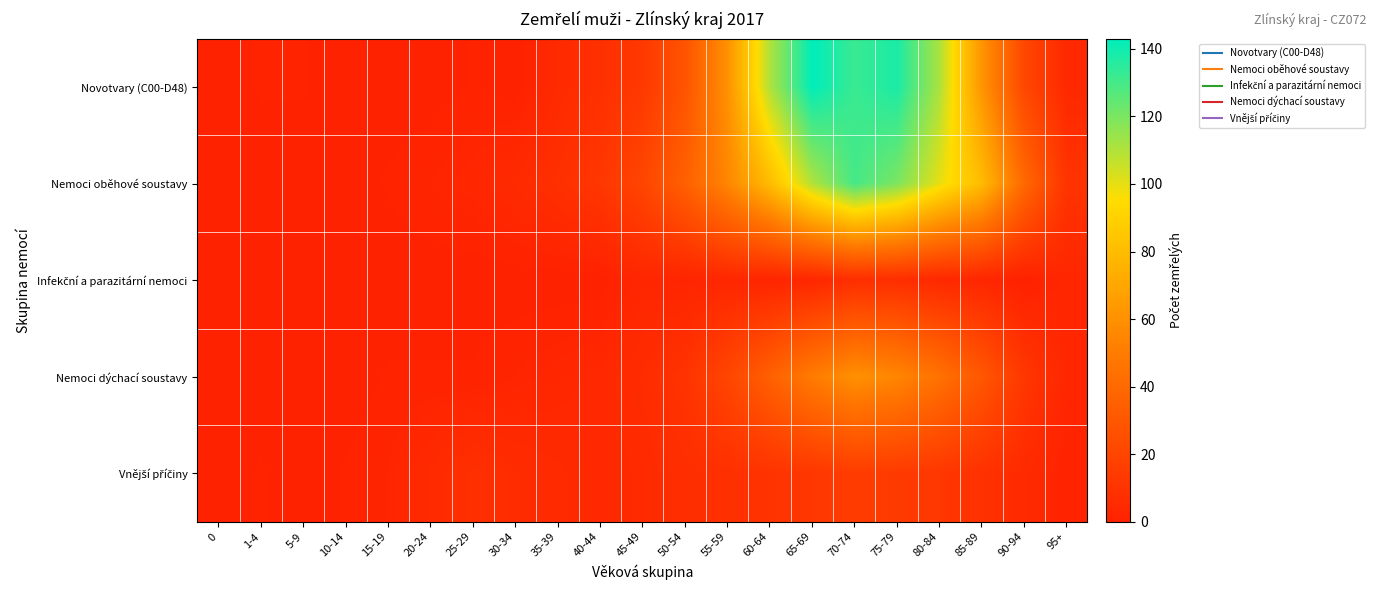

At which category is the sum across all series the highest?

70-74